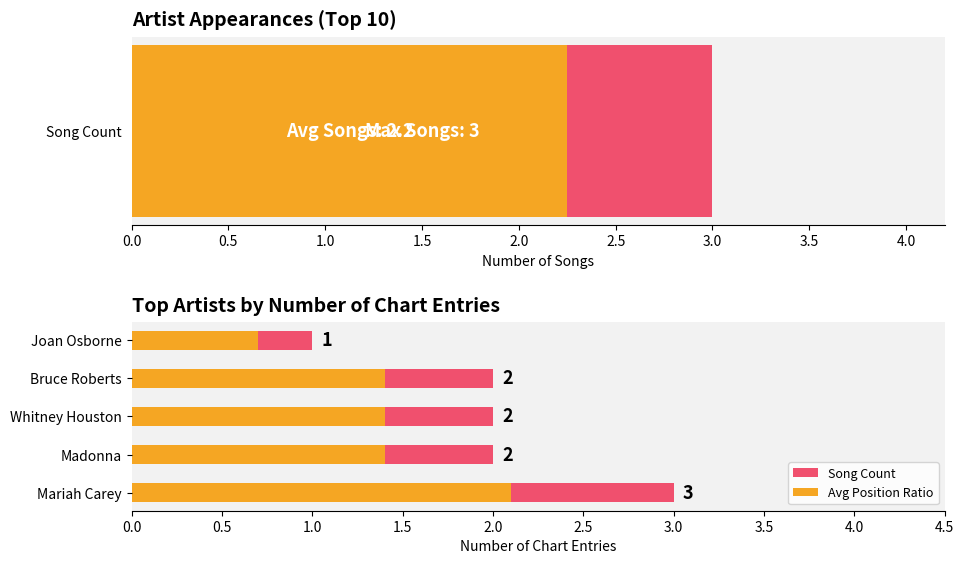

Which series changed the most between 0.5 and 1.0?

Song Count